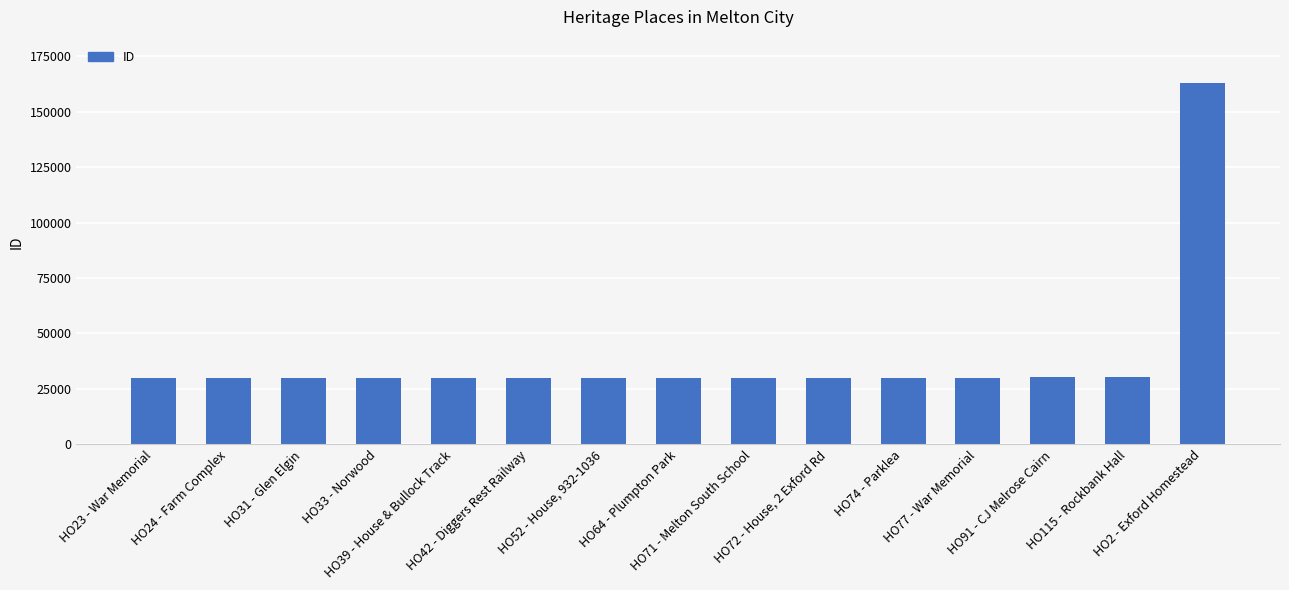

What is the difference between the maximum and minimum values?

132958